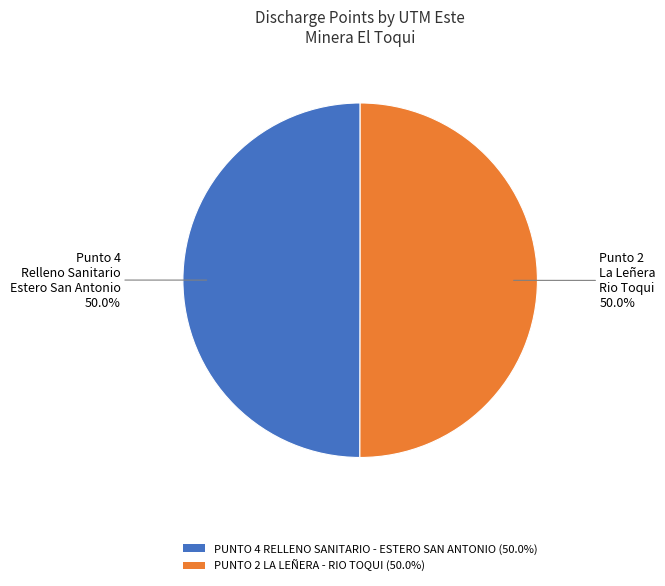

How many slices are in this pie chart?

2